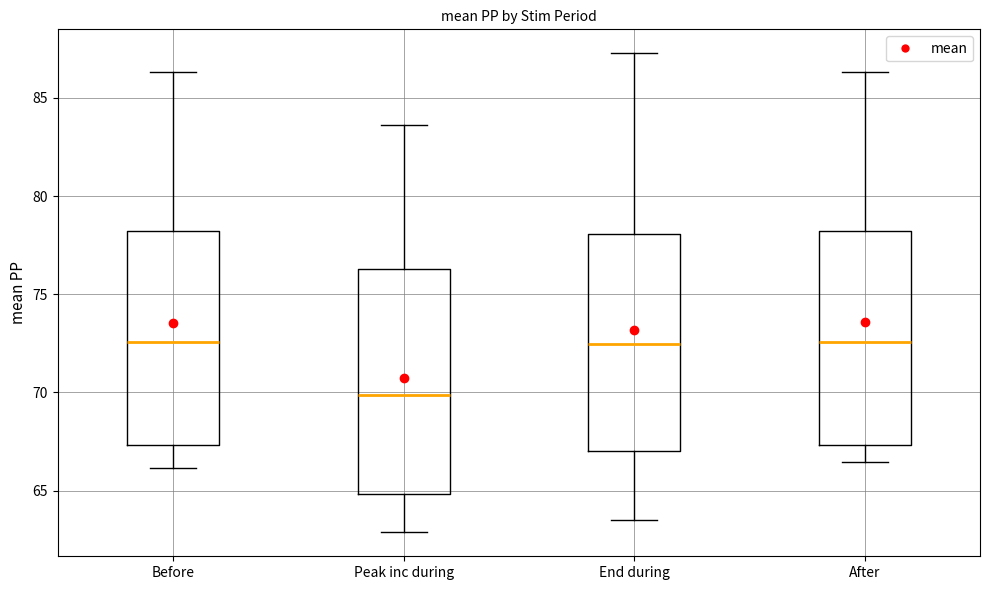

Where is the upper edge of the box for End during on the y-axis? The values are not printed on the chart, so give them approximately, as read against the axis.

78.0